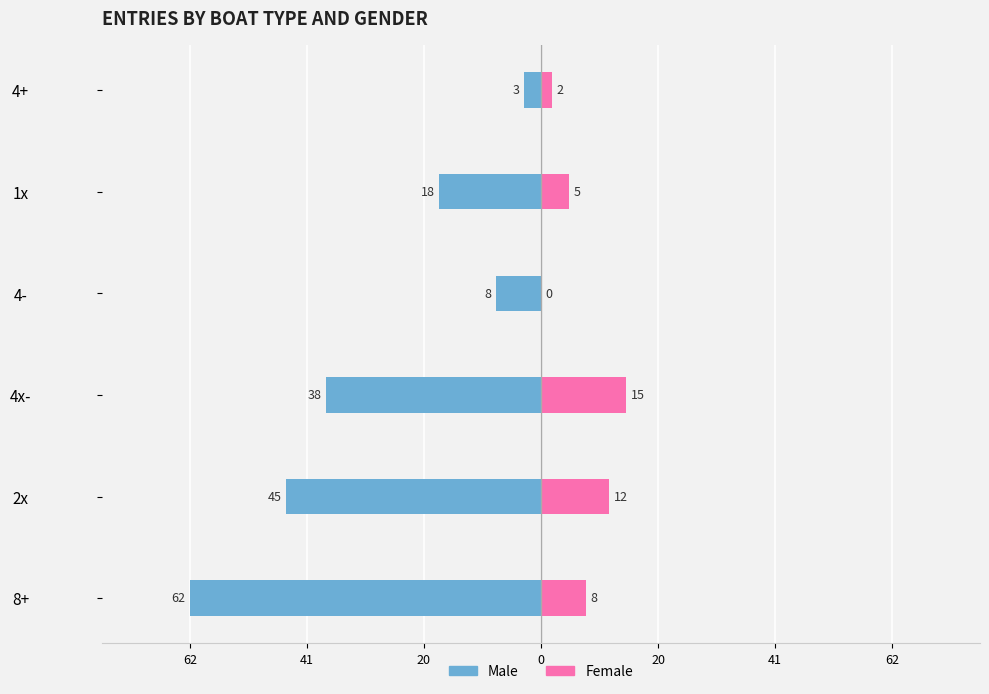

What is the total value across all series at 20?

-23